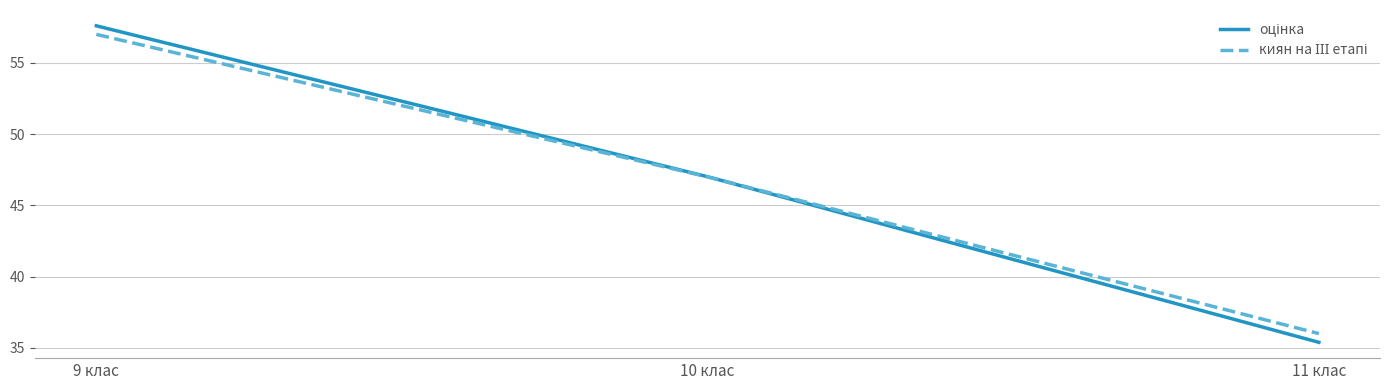

What is the minimum value shown in the chart?

35.4